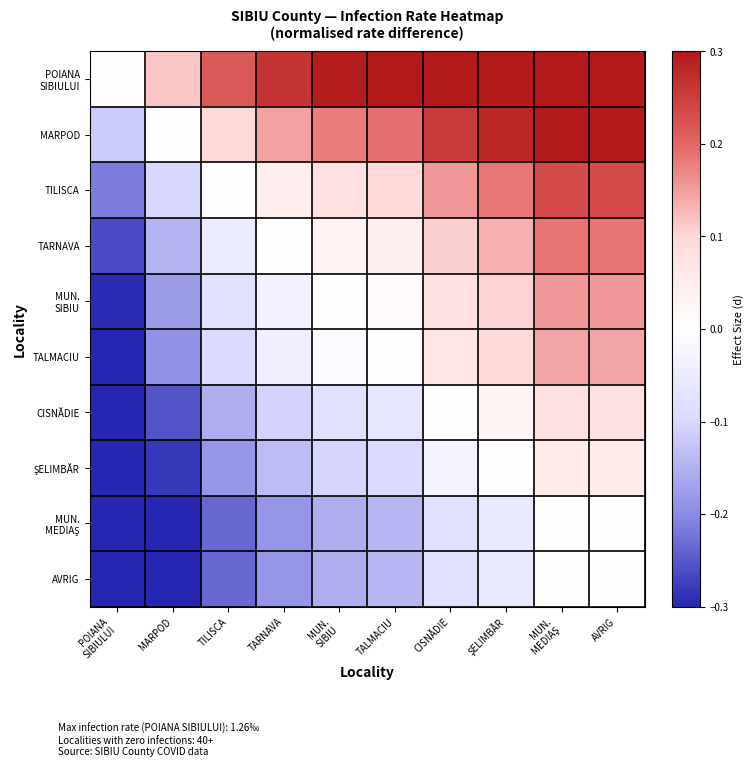

At ŞELIMBĂR, list the series in order from largest to smallest.

POIANA SIBIULUI, MARPOD, TILISCA, TARNAVA, MUN. SIBIU, TALMACIU, CISNĂDIE, ŞELIMBĂR, MUN. MEDIAŞ, AVRIG